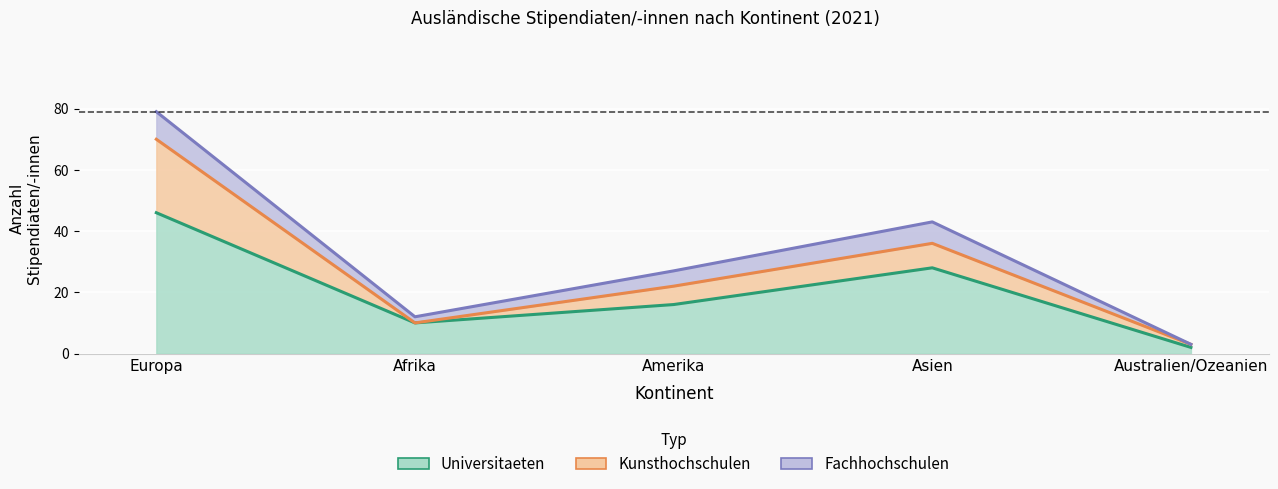

True or false: Universitaeten and Kunsthochschulen cross at least once.

False